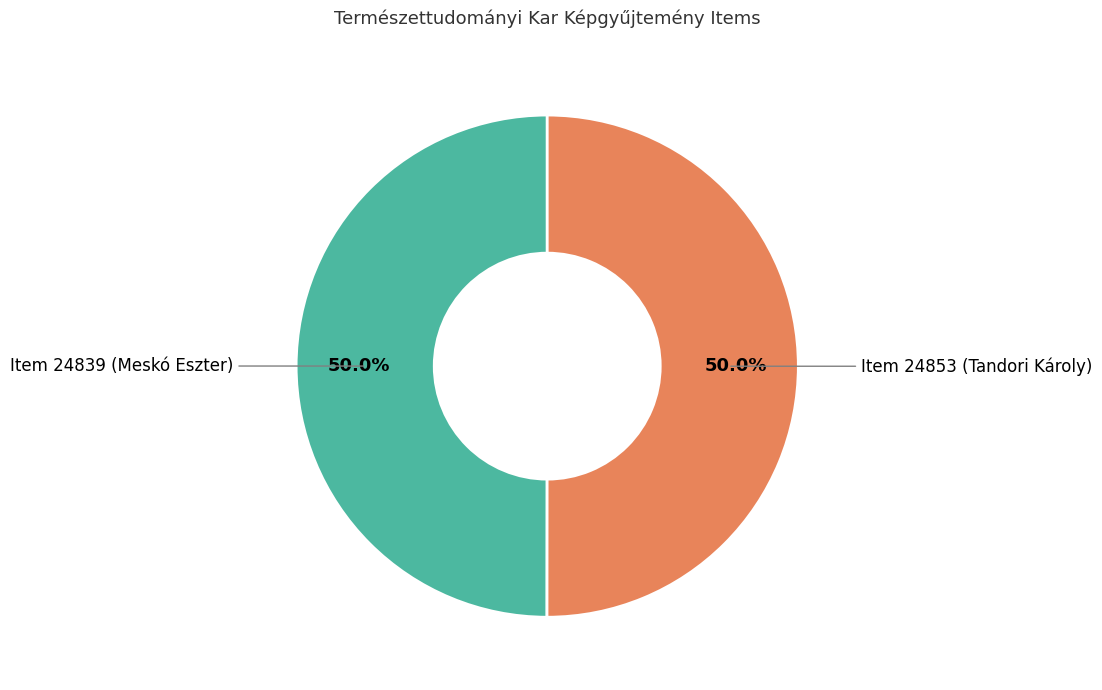

Is it true that Item 24853 (Tandori Károly) is 63% of the pie?

False